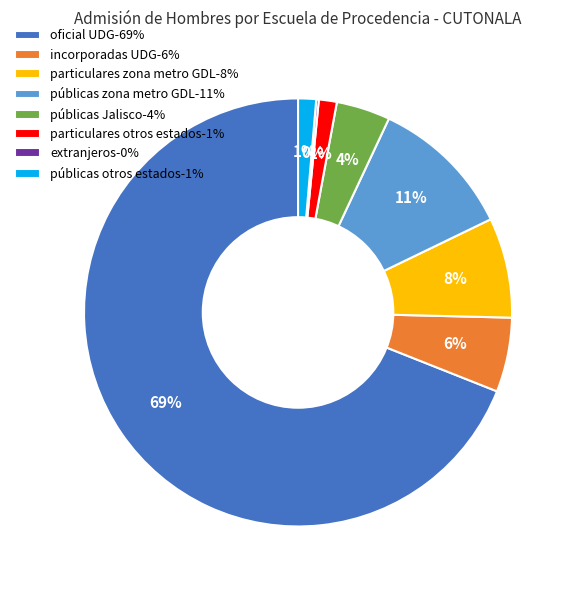

Is the sum of incorporadas UDG-6% and públicas otros estados-1% greater than half?

No